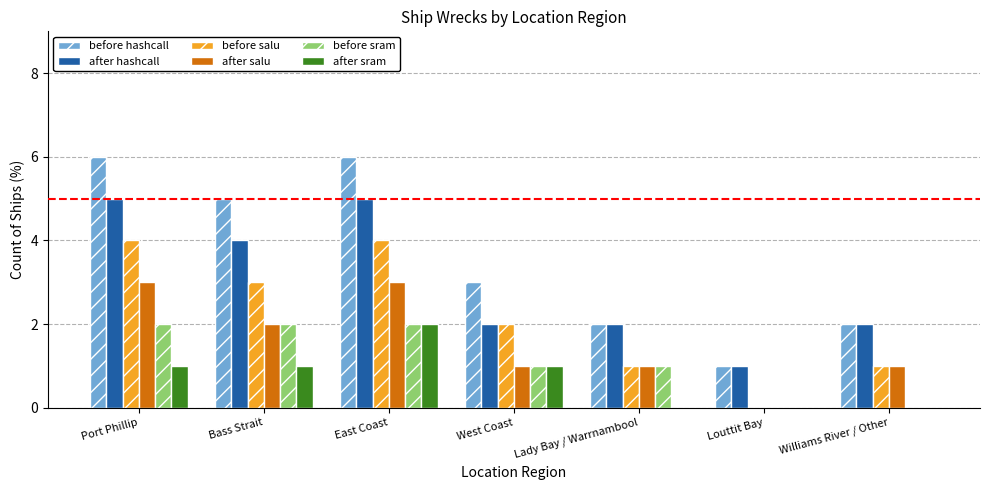

Reading left to right, list all the values displayed in this chart.

before hashcall: 6	5	6	3	2	1	2
after hashcall: 5	4	5	2	2	1	2
before salu: 4	3	4	2	1	0	1
after salu: 3	2	3	1	1	0	1
before sram: 2	2	2	1	1	0	0
after sram: 1	1	2	1	0	0	0